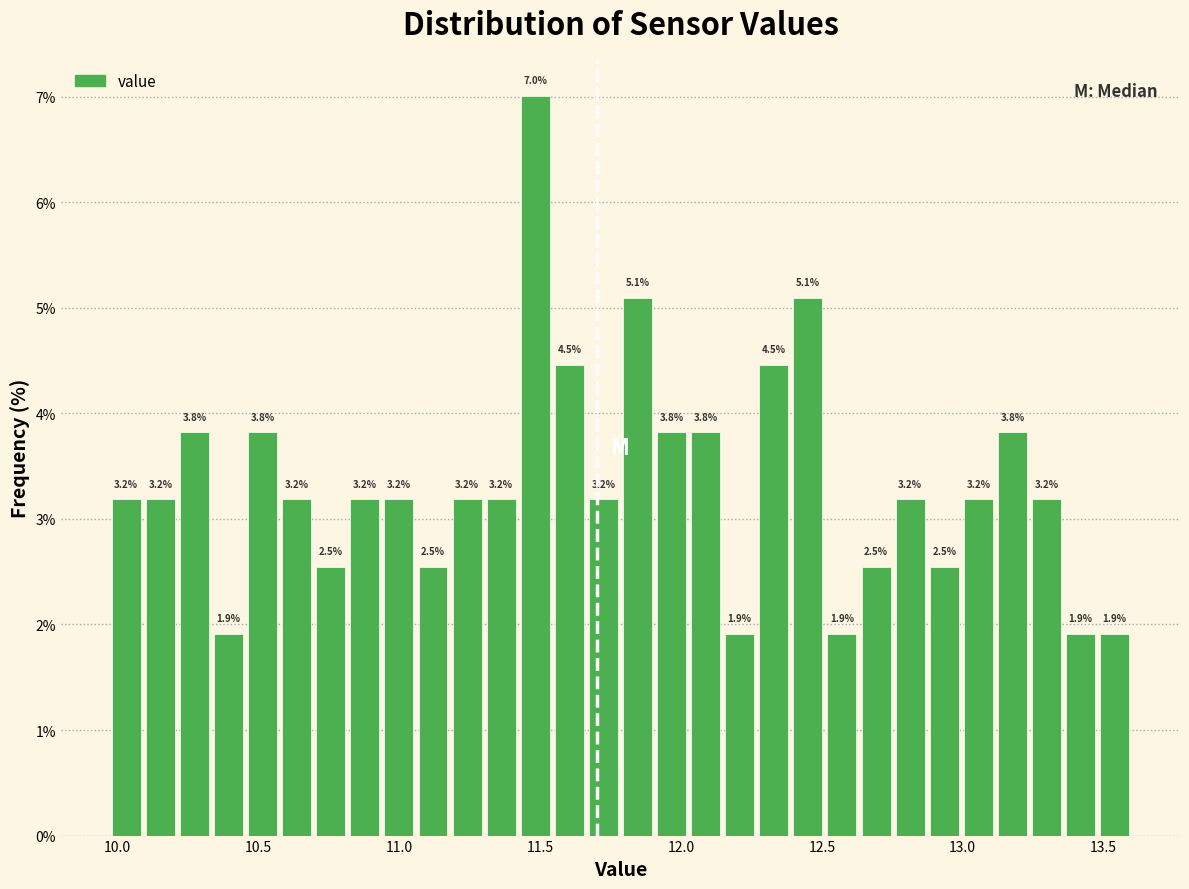

Around what value on the x-axis is the tallest bar? Give the approximate position of its centre, as read against the axis.

11.50